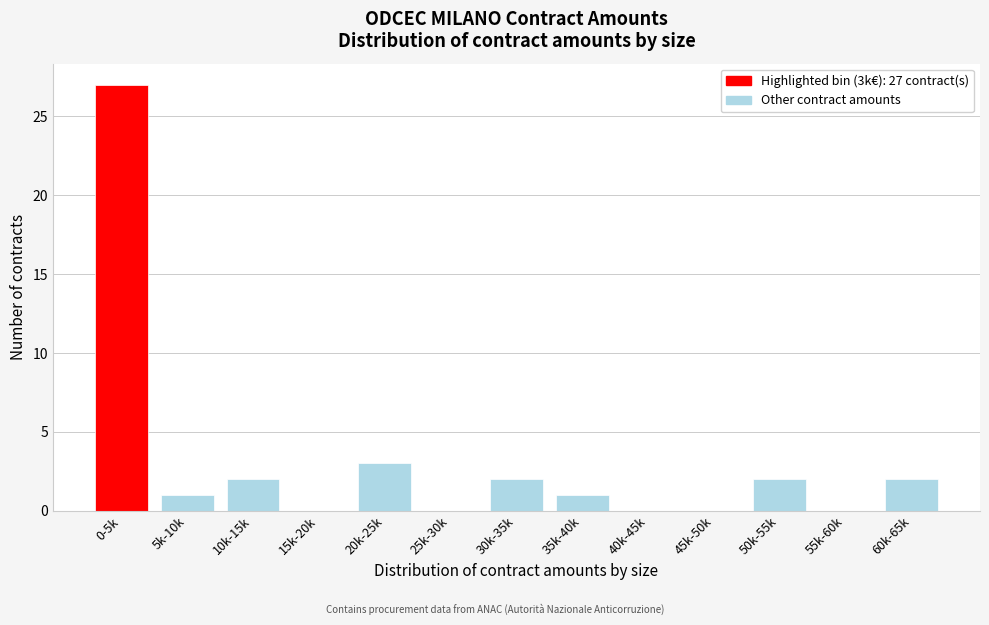

Reading left to right, extract all data points from this chart.

0-5k=27	5k-10k=1	10k-15k=2	15k-20k=0	20k-25k=3	25k-30k=0	30k-35k=2	35k-40k=1	40k-45k=0	45k-50k=0	50k-55k=2	55k-60k=0	60k-65k=2